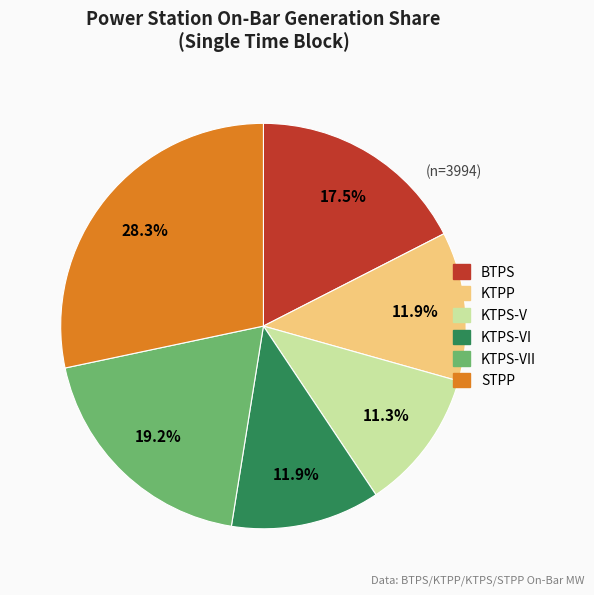

Does any single category account for the majority?

No